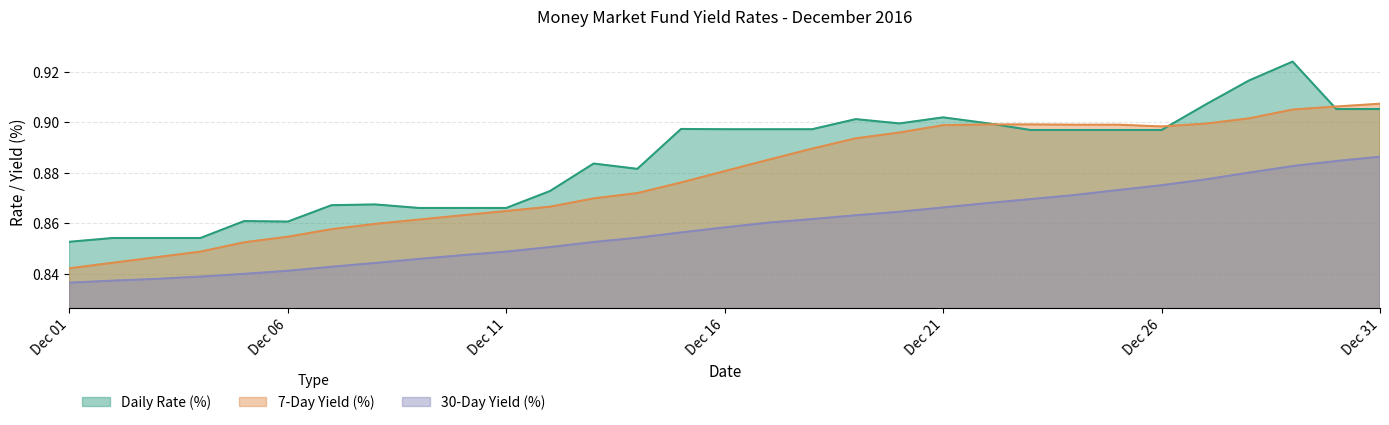

List the series in order of their overall mean, highest first.

Daily Rate (%), 7-Day Yield (%), 30-Day Yield (%)